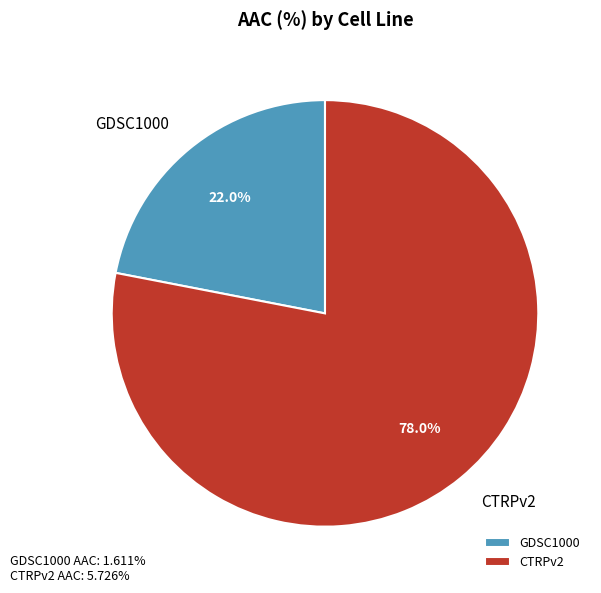

To the nearest percent, what percentage of the pie is CTRPv2?

78%